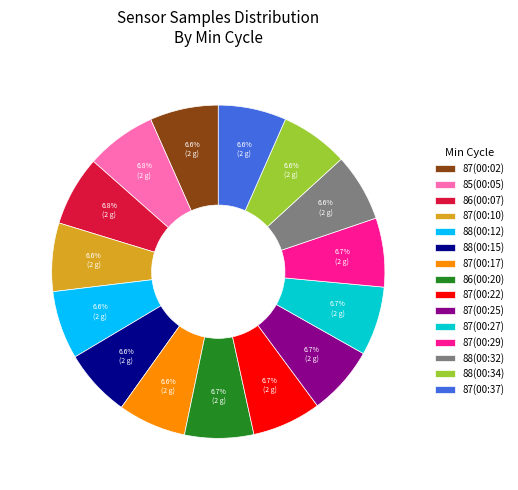

What is the ratio of the value at 87(00:25) to the value at 87(00:27)?

1.0